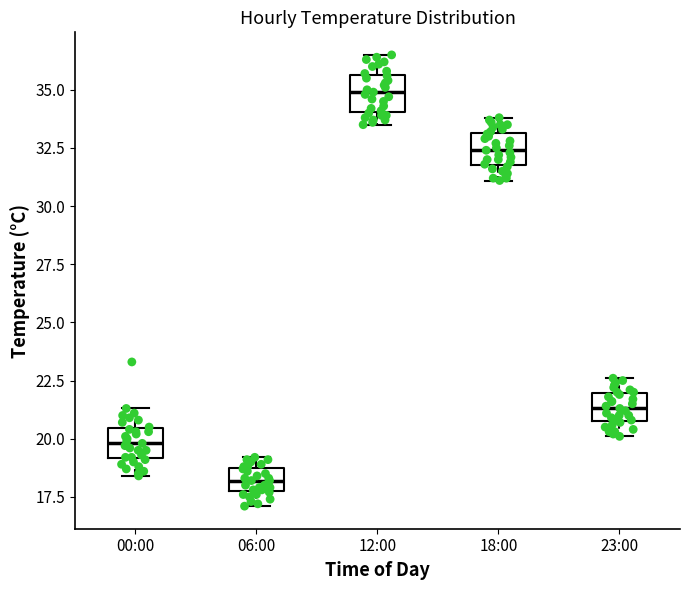

Reading left to right, read every box against the y-axis: the position of its median line, the range the box covers, and the ends of its whiskers. The values are not printed on the chart, so give them approximately, as read against the axis.

00:00: median 20.0, box 19.0 to 20.5, whiskers 18.5 to 21.5
06:00: median 18.0 (inside the box), box 18.0 to 19.0, whiskers 17.0 to 19.0 (just above the box's upper edge)
12:00: median 35.0, box 34.0 to 35.5, whiskers 33.5 to 36.5
18:00: median 32.5, box 32.0 to 33.0, whiskers 31.0 to 34.0
23:00: median 21.5, box 21.0 to 22.0, whiskers 20.0 to 22.5